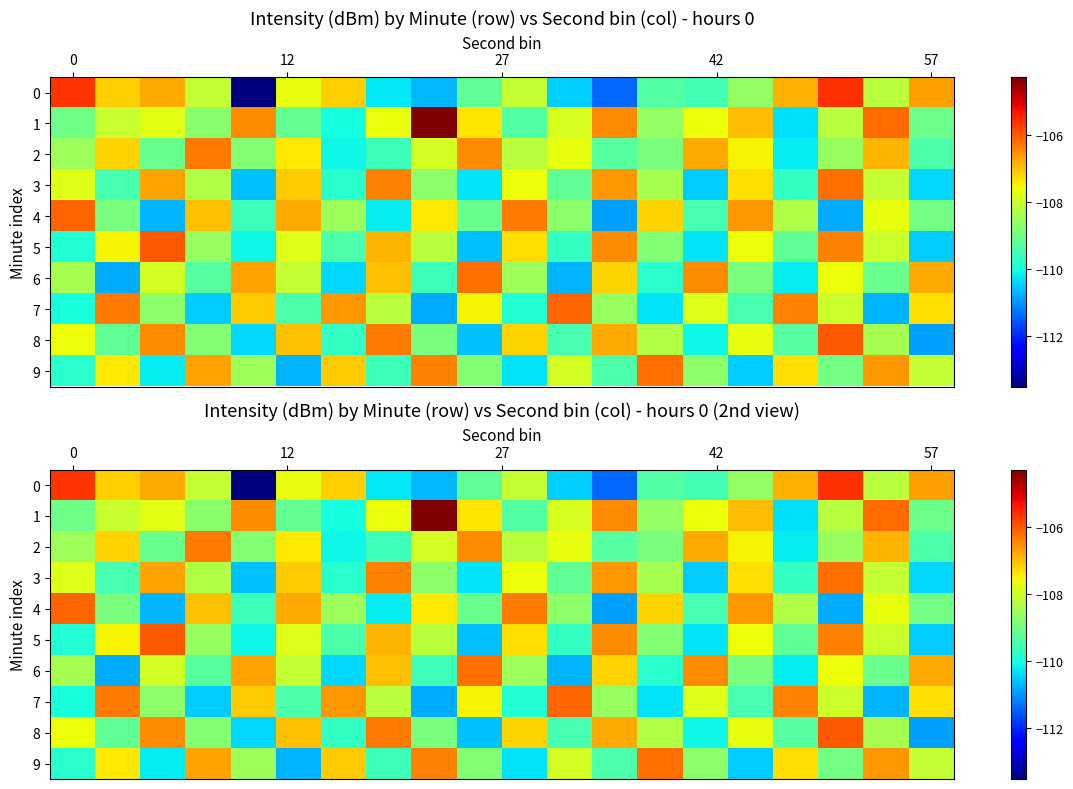

What is the smallest value displayed?

-113.5